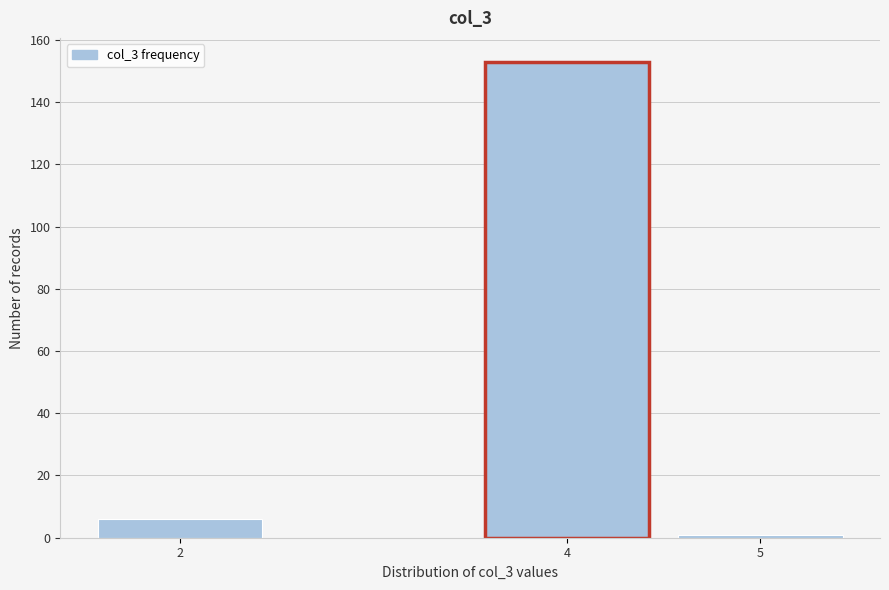

Reading left to right, extract all data points from this chart.

6	153	1